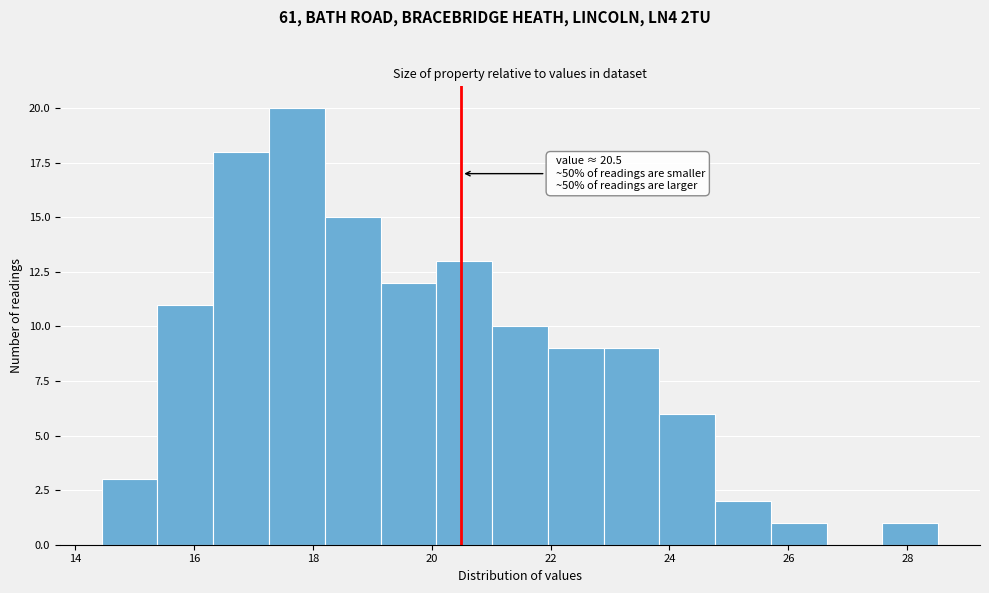

Which range on the x-axis has the tallest bar?

17.2 to 18.2